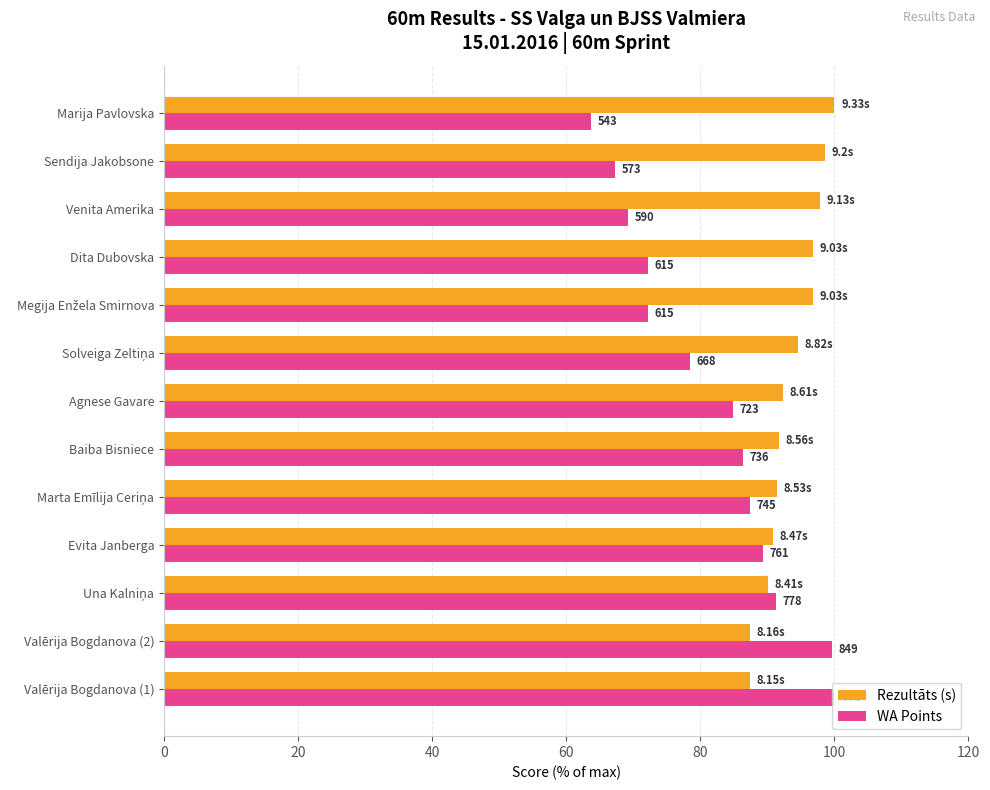

What are all the series names shown in the legend?

Rezultāts (s), WA Points